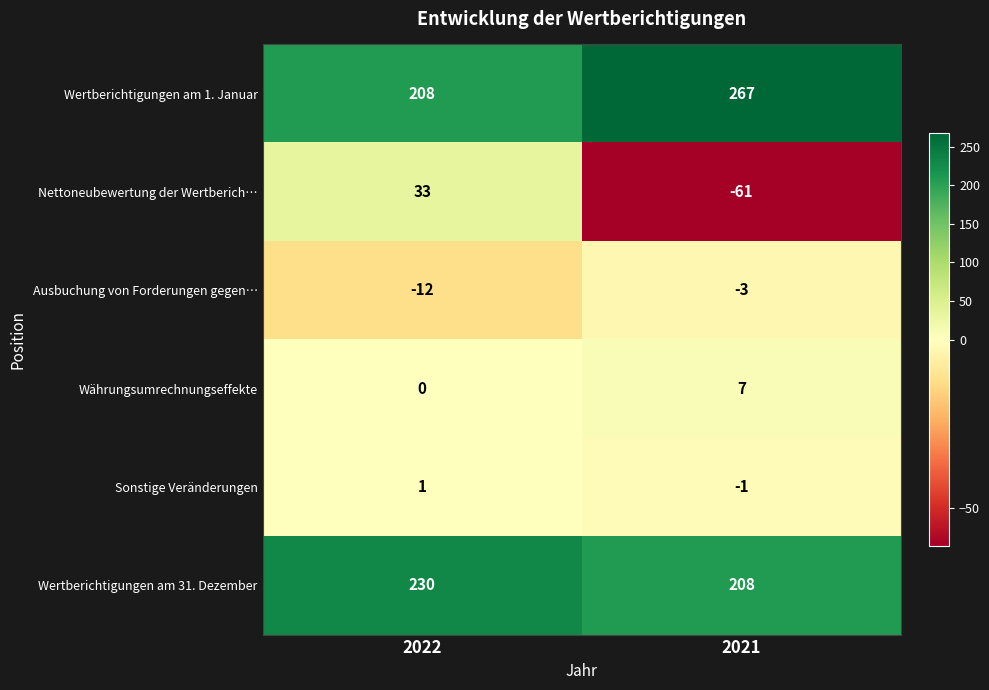

Rank the series by their maximum value, from highest to lowest.

Wertberichtigungen am 1. Januar, Wertberichtigungen am 31. Dezember, Nettoneubewertung der Wertberich…, Währungsumrechnungseffekte, Sonstige Veränderungen, Ausbuchung von Forderungen gegen…